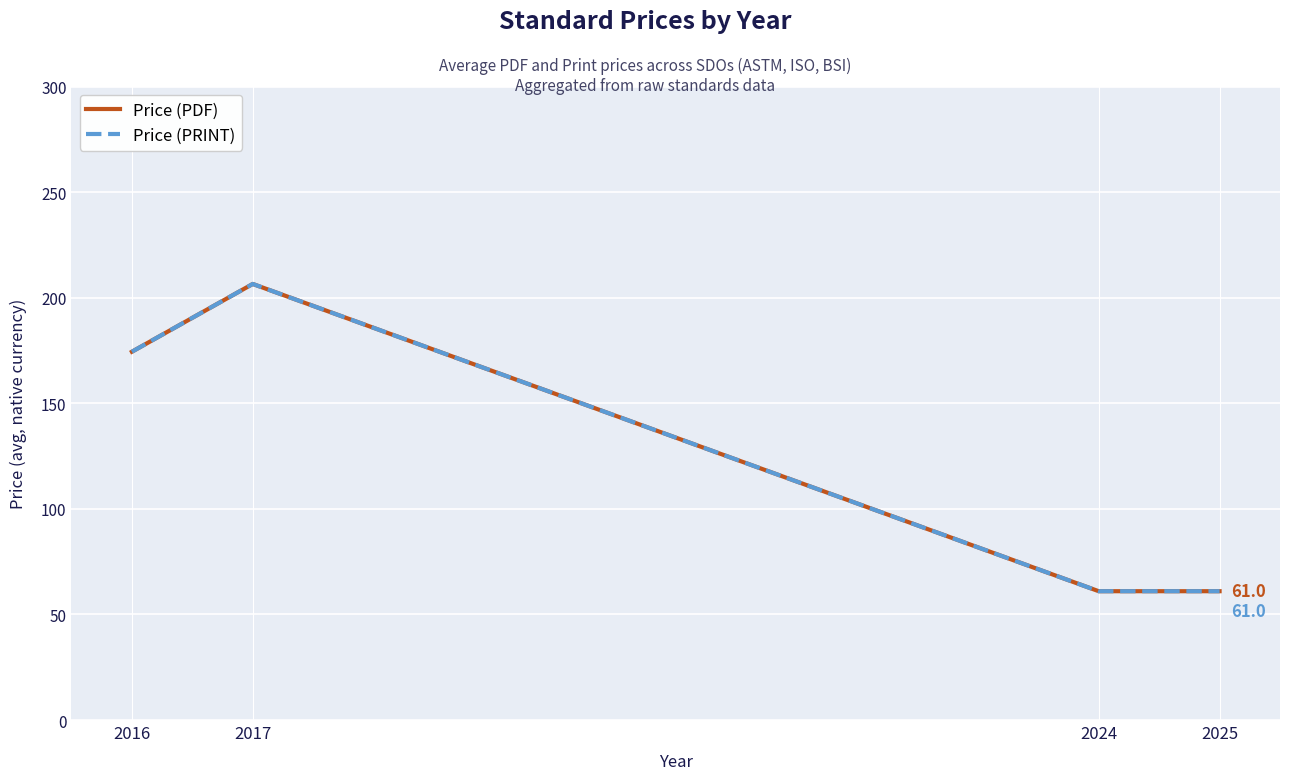

List the labels in order of Price (PDF) value, largest first.

2017, 2016, 2024, 2025